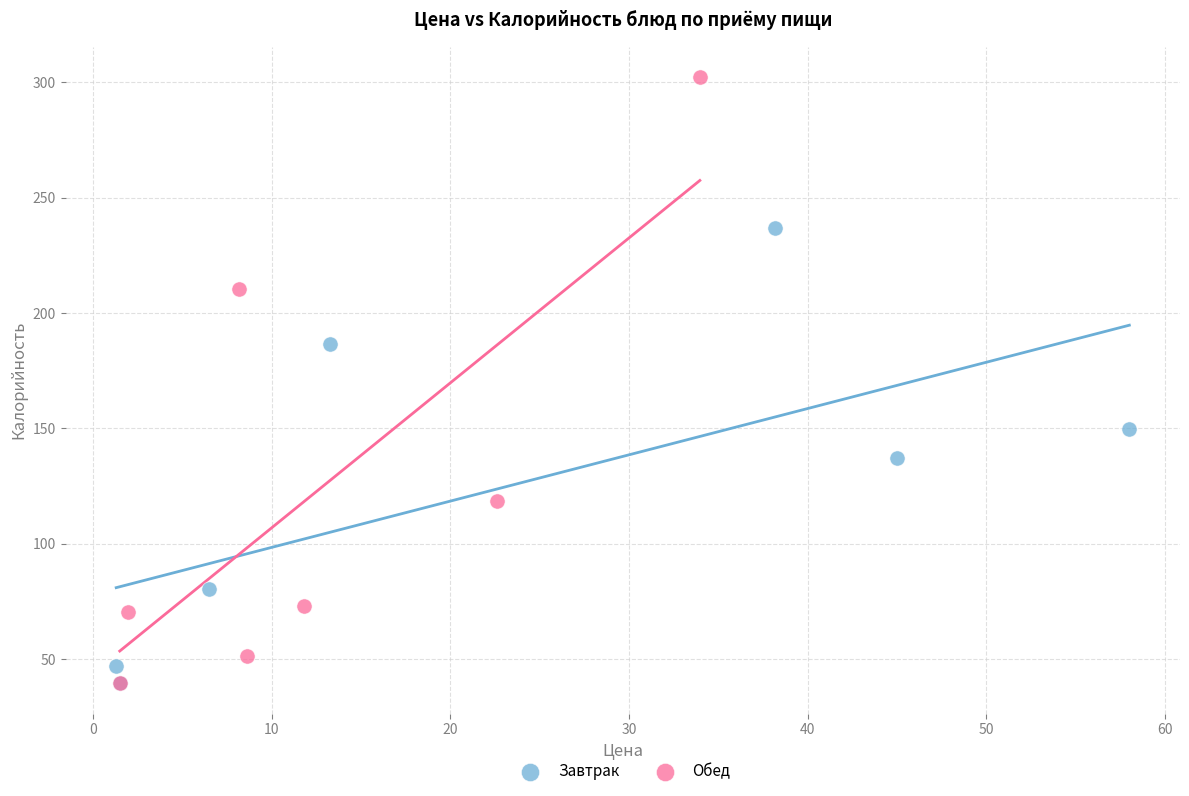

Which series contains the highest Y value?

Обед